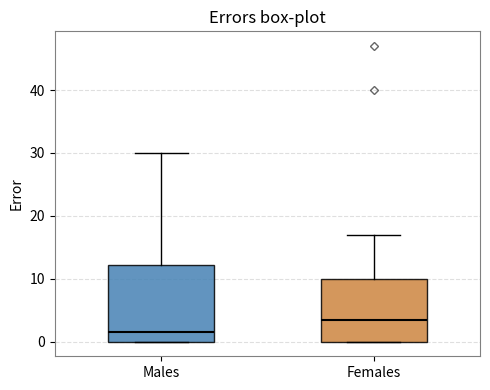

Where is the upper edge of the box for Females on the y-axis? The values are not printed on the chart, so give them approximately, as read against the axis.

10